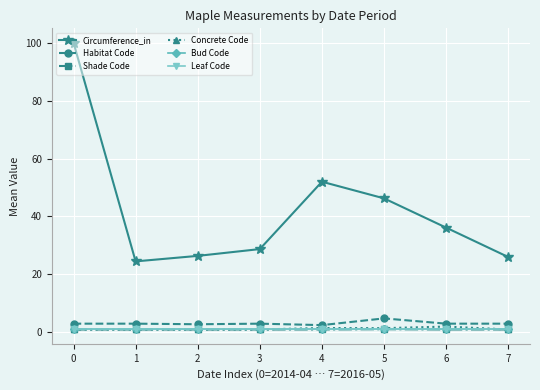

Where does the Habitat Code series first go above 3?

5